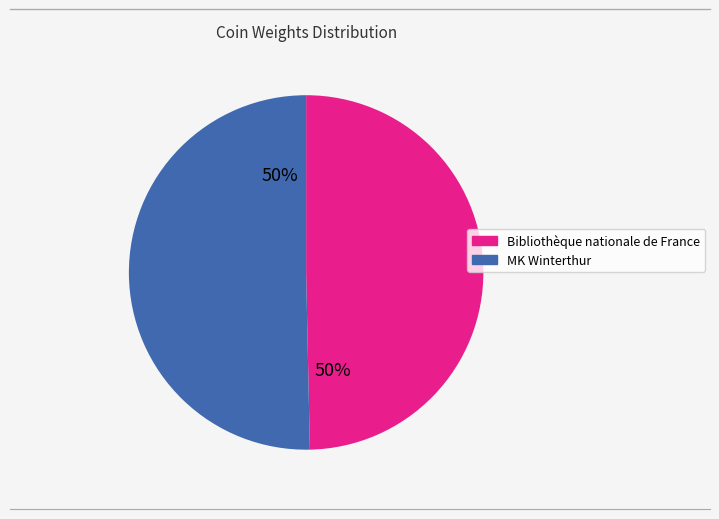

What is the ratio of the value at Bibliothèque nationale de France to the value at MK Winterthur?

1.0